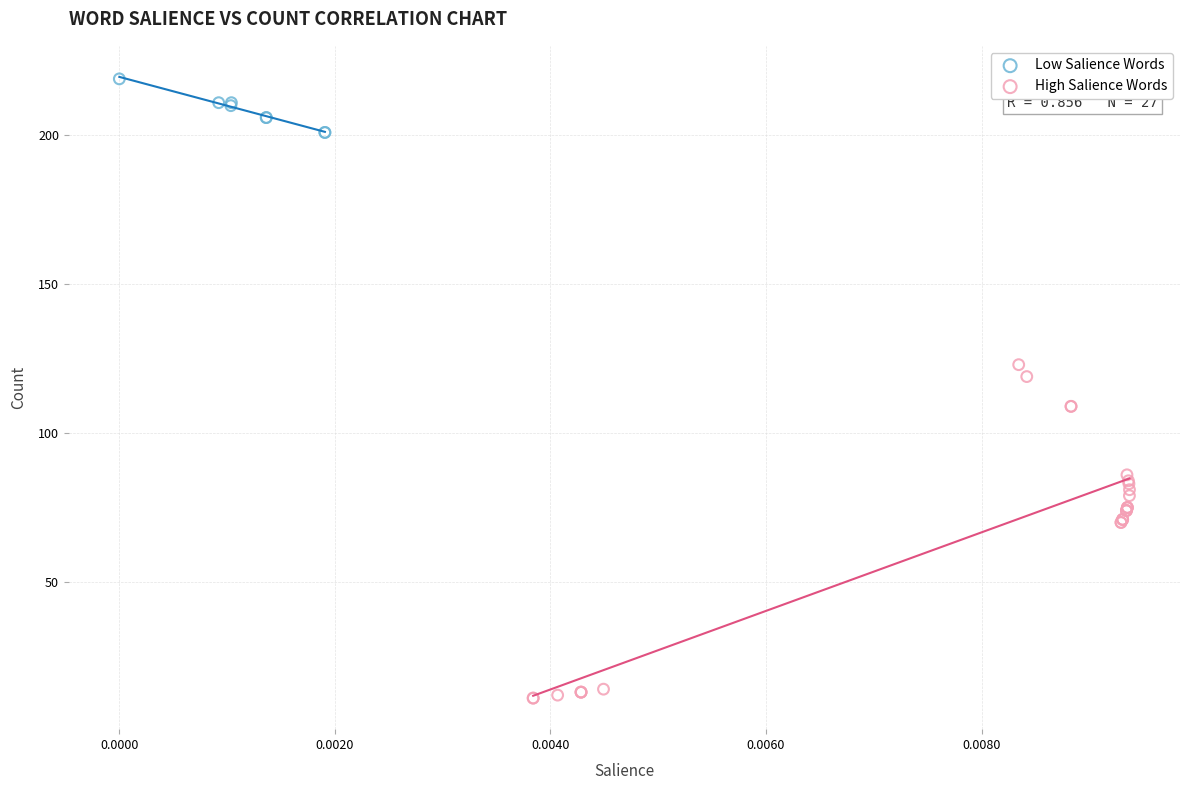

Which series reaches the minimum Y coordinate?

High Salience Words